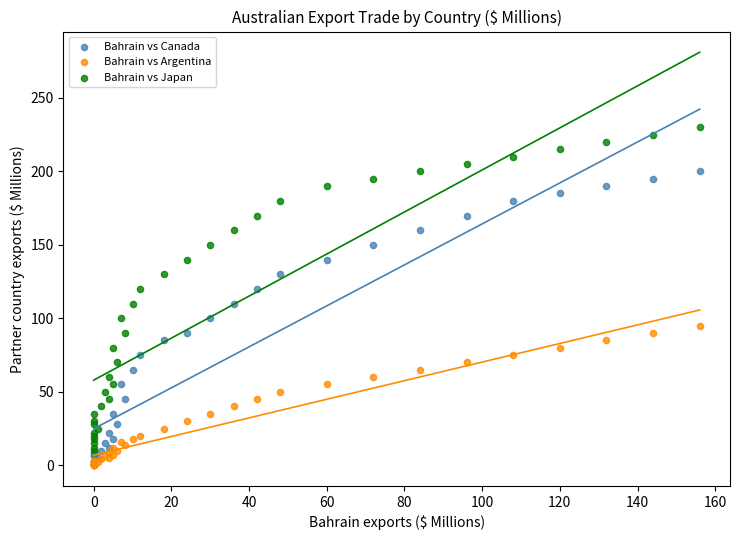

Which series has the largest Y range (max minus min)?

Bahrain vs Japan